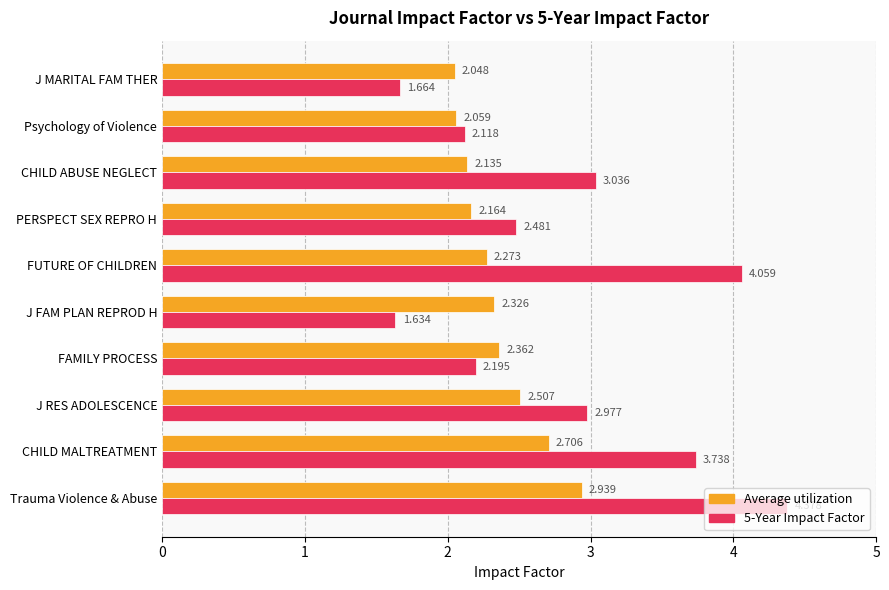

List the labels in order of 5-Year Impact Factor value, largest first.

Trauma Violence & Abuse, FUTURE OF CHILDREN, CHILD MALTREATMENT, CHILD ABUSE NEGLECT, J RES ADOLESCENCE, PERSPECT SEX REPRO H, FAMILY PROCESS, Psychology of Violence, J MARITAL FAM THER, J FAM PLAN REPROD H